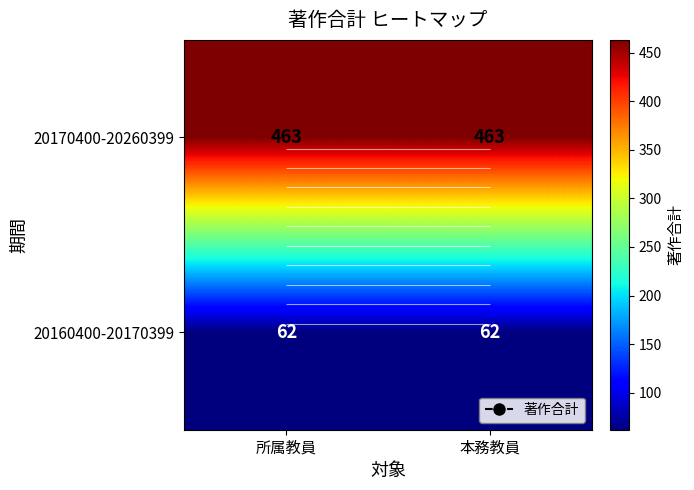

Rank the categories by 20170400-20260399 value from lowest to highest.

所属教員, 本務教員